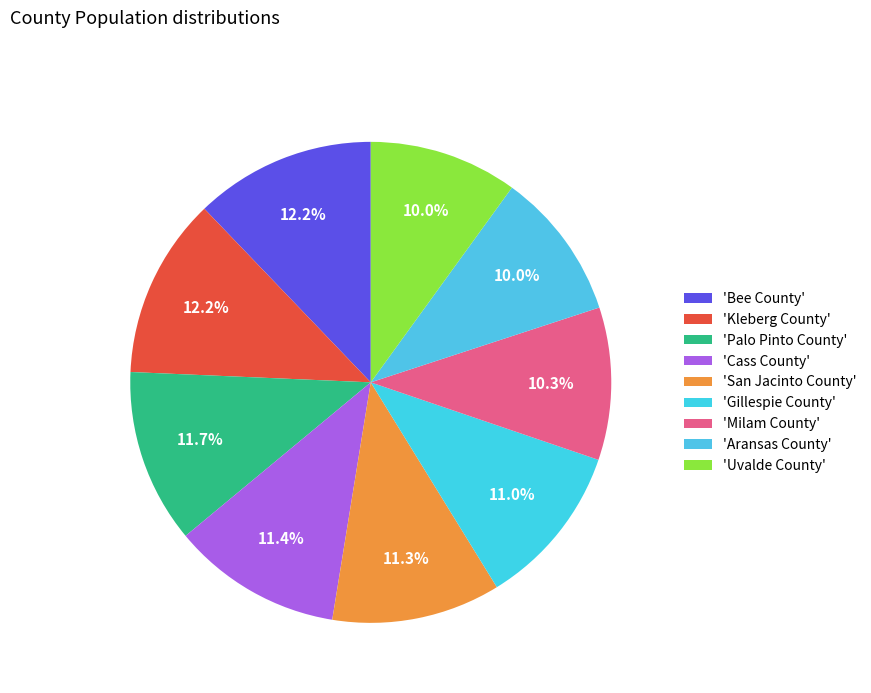

To the nearest percent, what is the average slice percentage?

11%